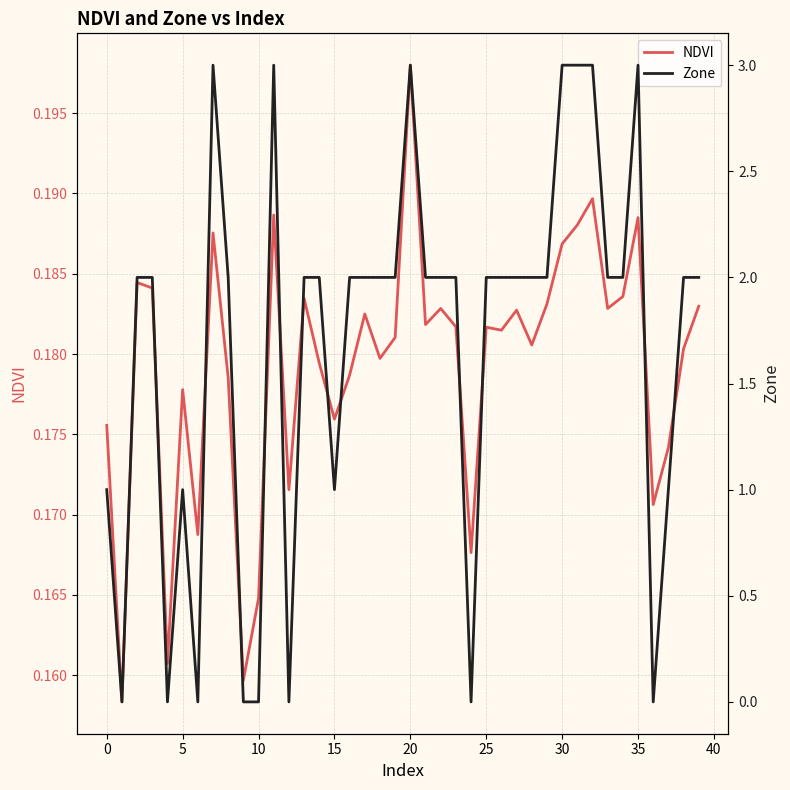

List the series in order of their peak value, lowest first.

NDVI, Zone